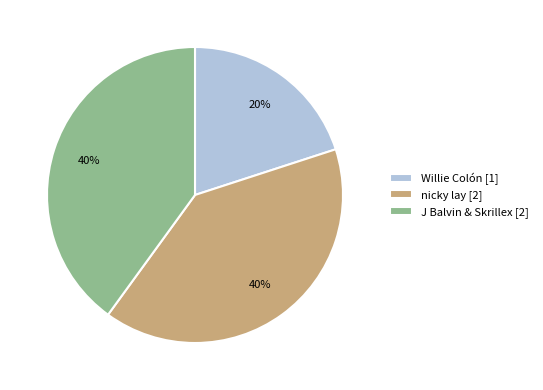

Is there any slice that represents more than half of the pie?

No